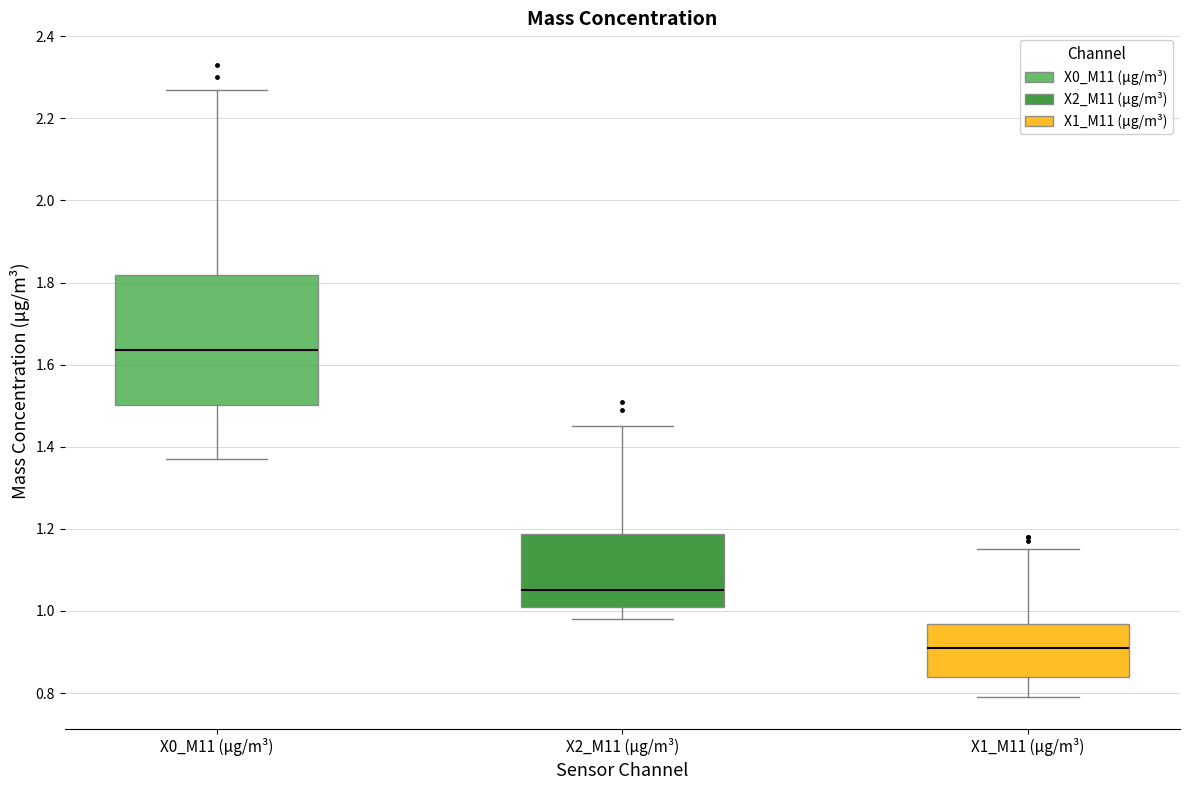

Comparing the boxes themselves (not the whiskers), which one is the tallest?

X0_M11 (μg/m³)